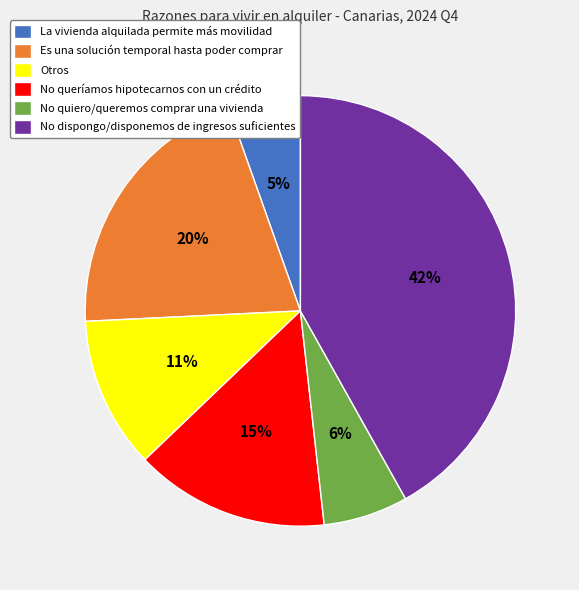

Between No dispongo/disponemos de ingresos suficientes and Es una solución temporal hasta poder comprar, which is larger?

No dispongo/disponemos de ingresos suficientes